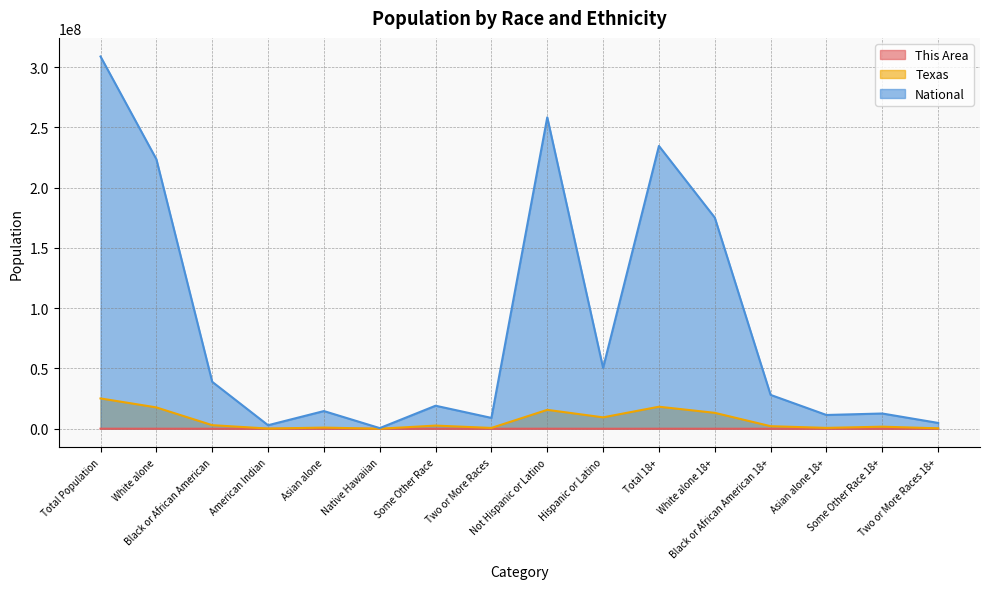

At which label does This Area first exceed 6634?

Total Population